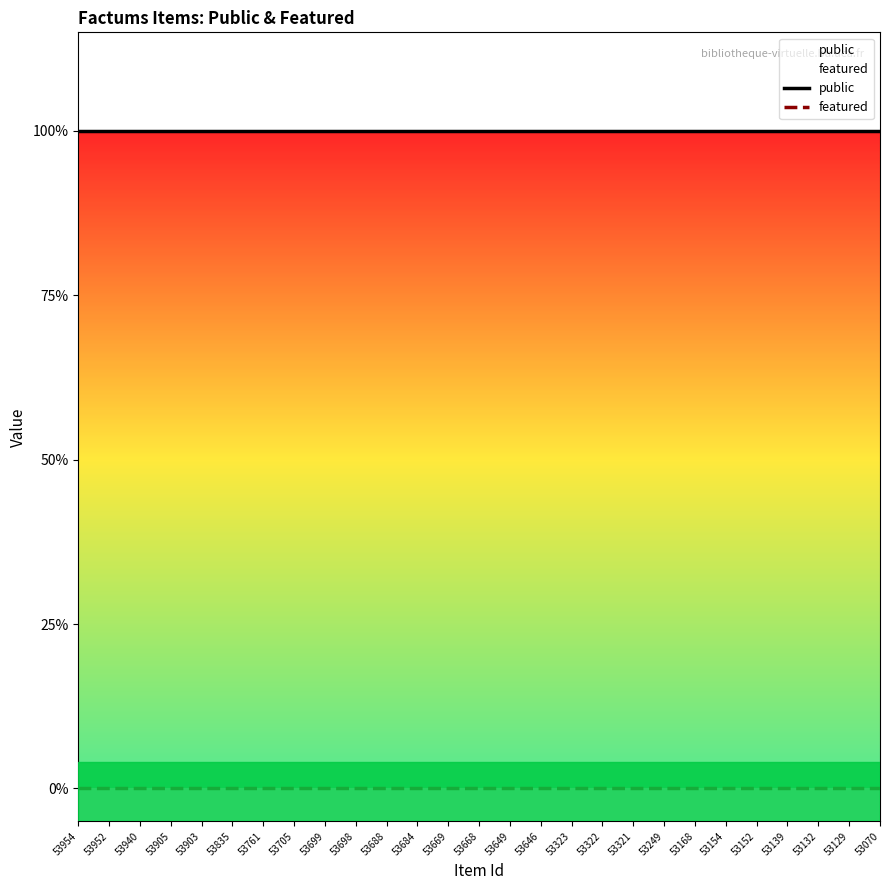

True or false: featured and public intersect in this chart.

False